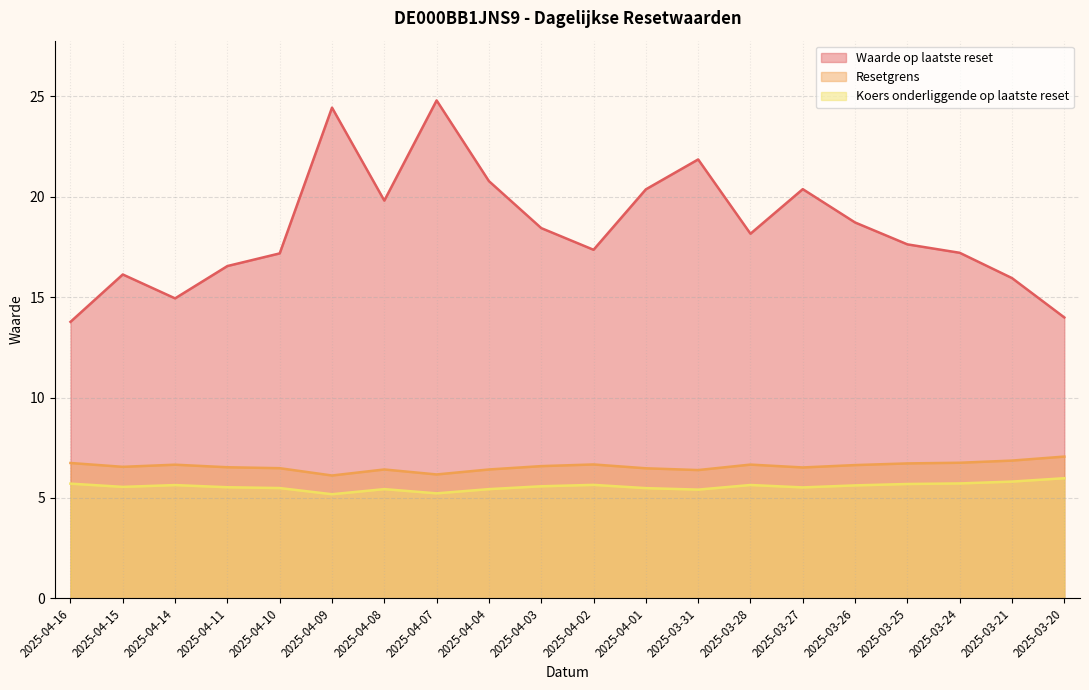

Which series has the widest spread of values?

Waarde op laatste reset